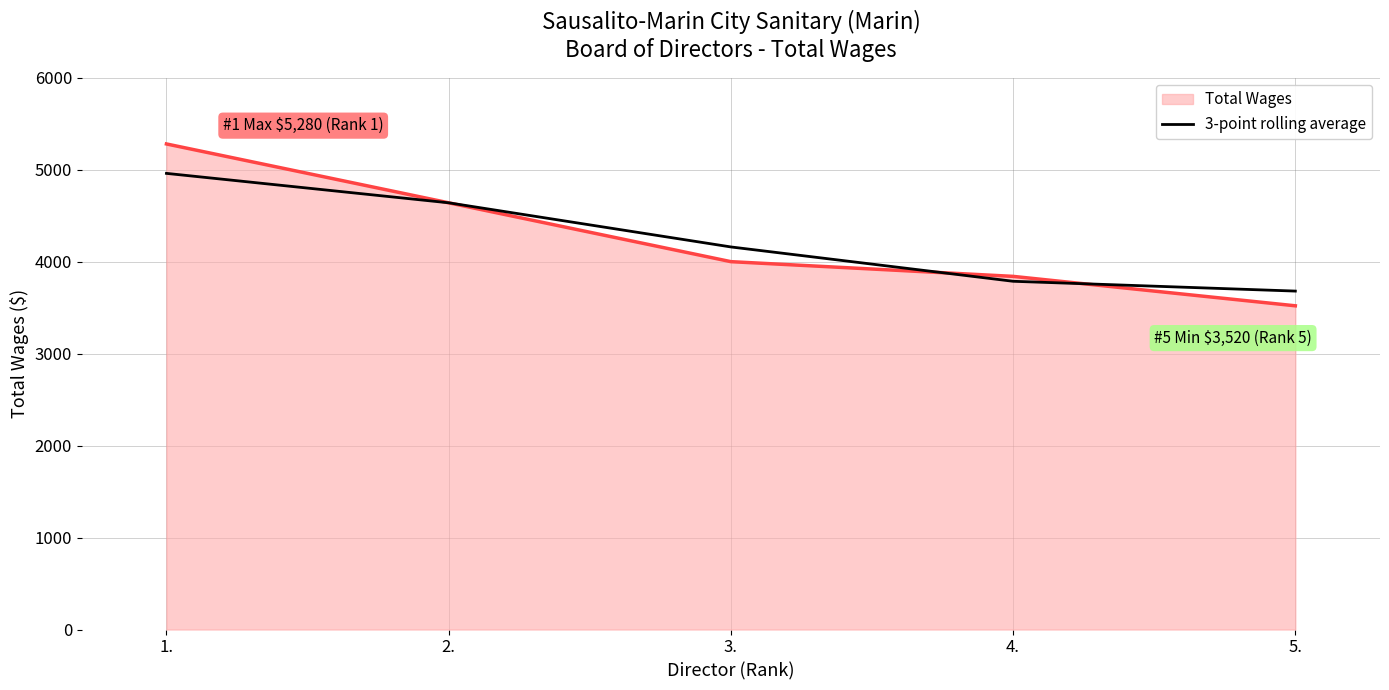

Which category has the lowest value across all series?

5.